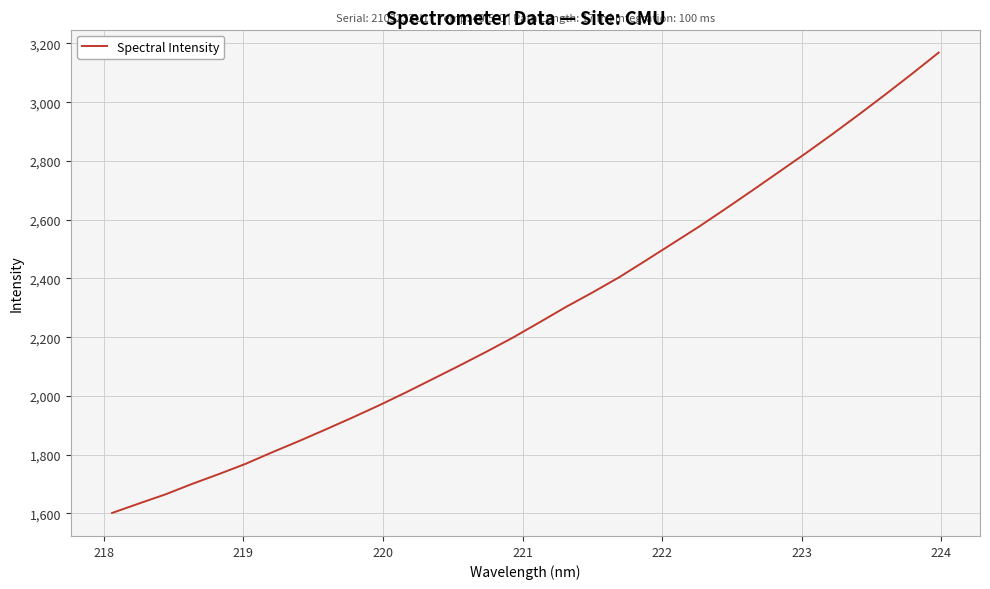

Reading right to left, list all the values displayed in this chart.

3168.8	3096.7	3026.4	2957.7	2890.6	2825.5	2762.4	2699.3	2637.2	2576.2	2518.4	2460.6	2403.7	2352.0	2302.4	2249.6	2197.6	2149.3	2102.6	2057.0	2011.6	1967.9	1926.3	1885.9	1846.5	1808.4	1769.0	1734.1	1700.8	1665.2	1633.8	1601.8